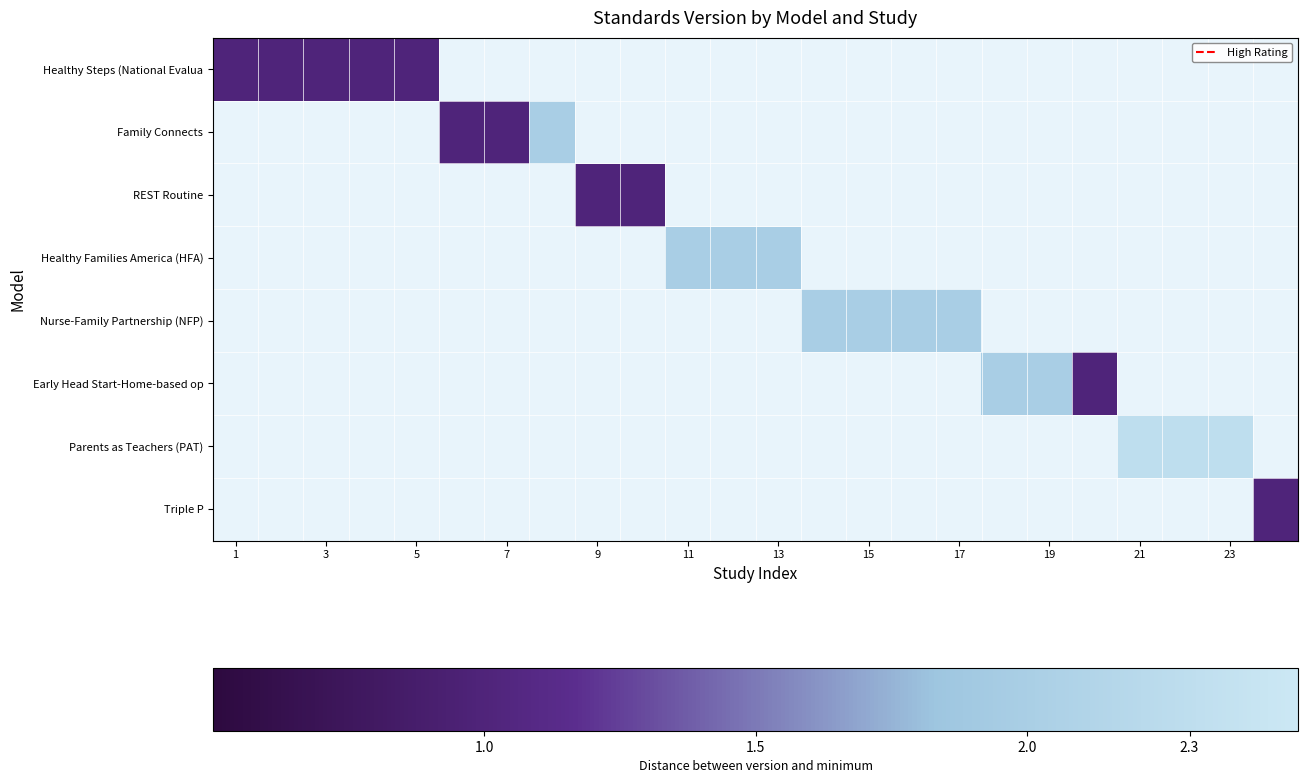

What is the greatest value displayed?

2.3